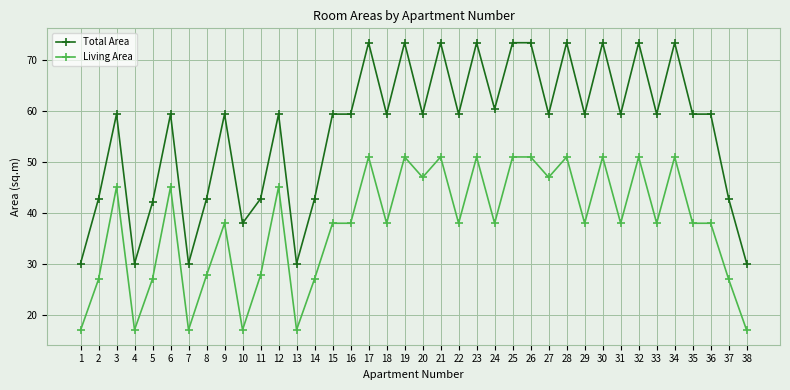

At which label does Total Area first exceed 59?

3